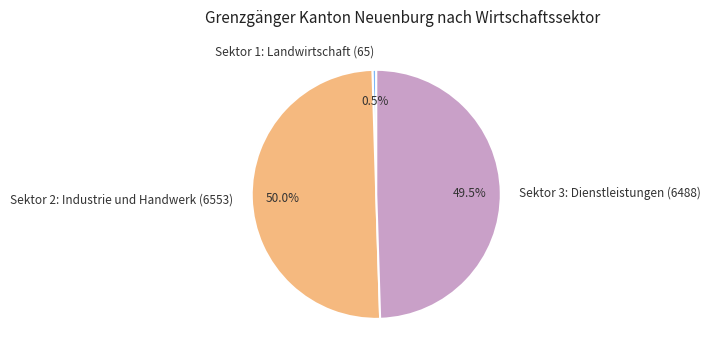

How many slices are in this pie chart?

3